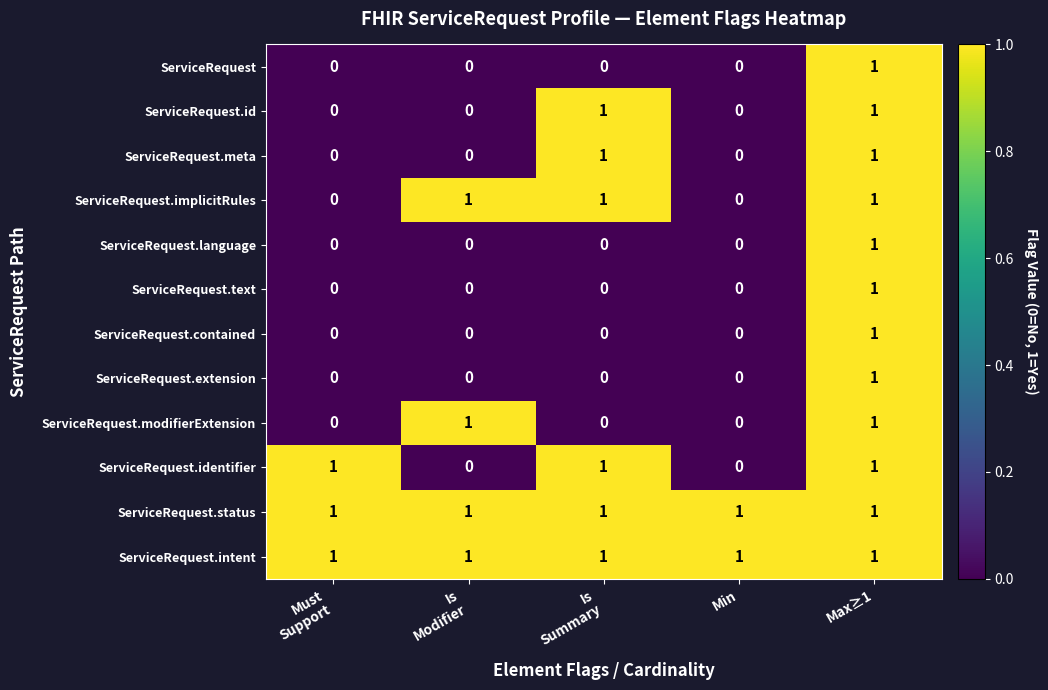

Count the number of data series in this chart.

12